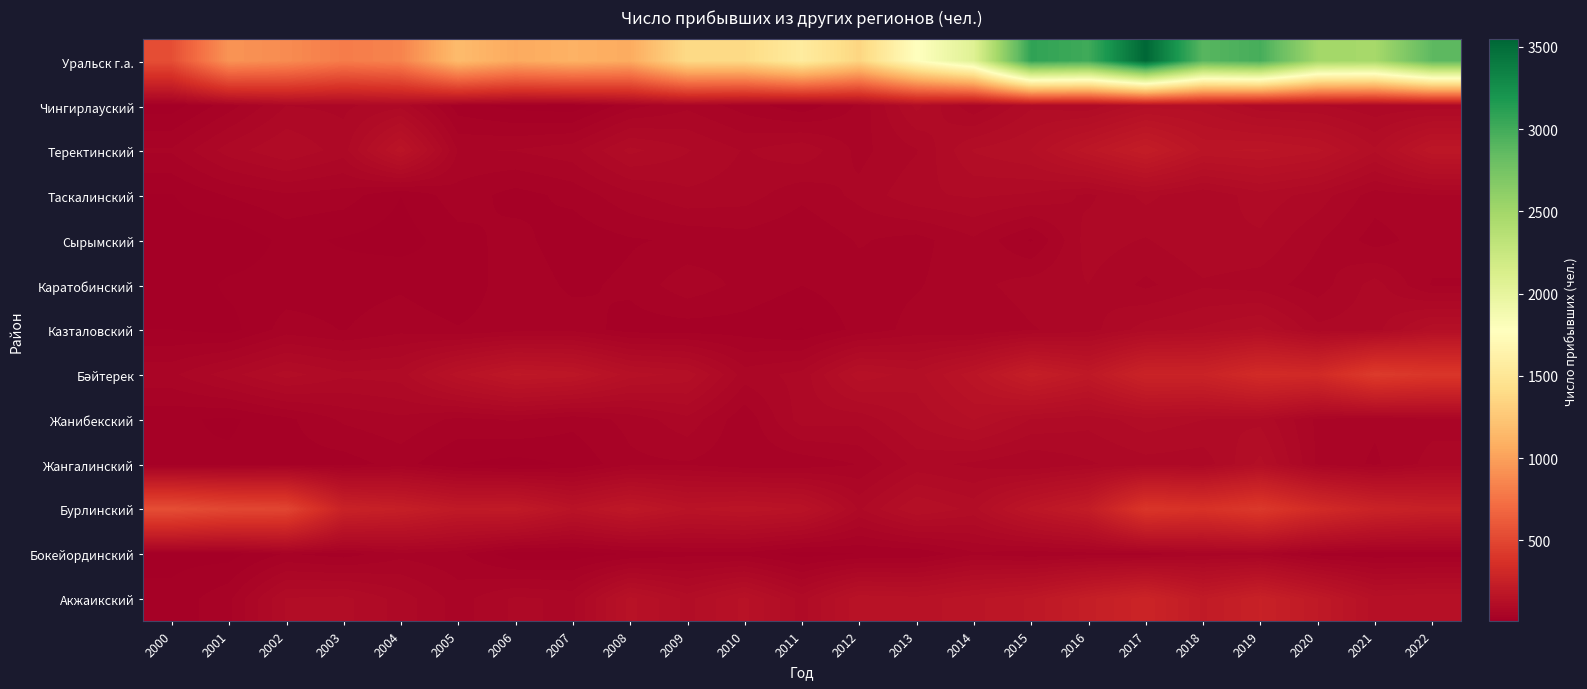

Which category has the lowest value across all series?

2000